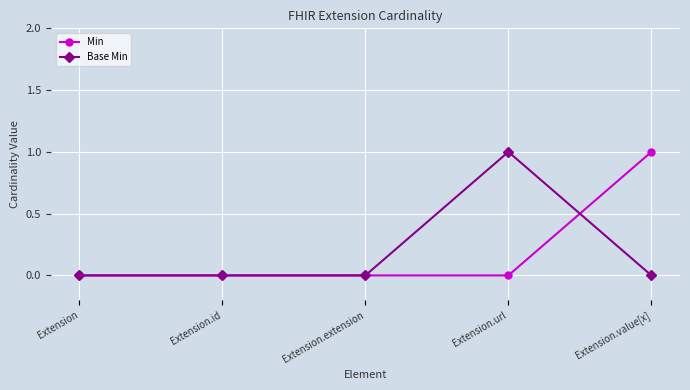

Reading left to right, what are all the values shown in this chart?

Min: Extension=0	Extension.id=0	Extension.extension=0	Extension.url=0	Extension.value[x]=1
Base Min: Extension=0	Extension.id=0	Extension.extension=0	Extension.url=1	Extension.value[x]=0